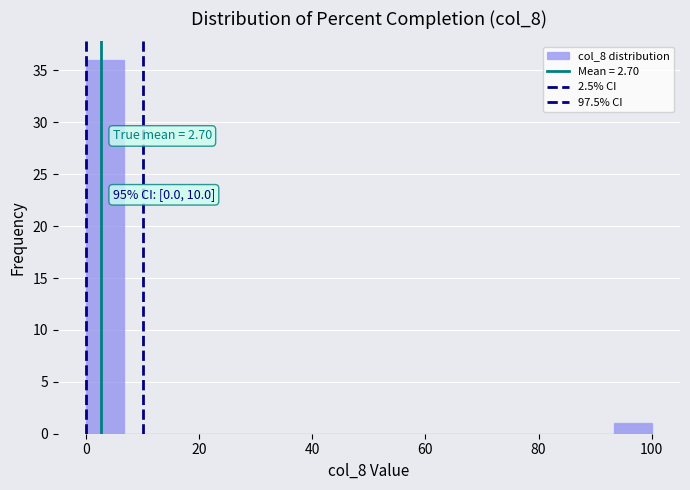

Read against the x-axis, roughly where is the centre of the tallest bar?

4